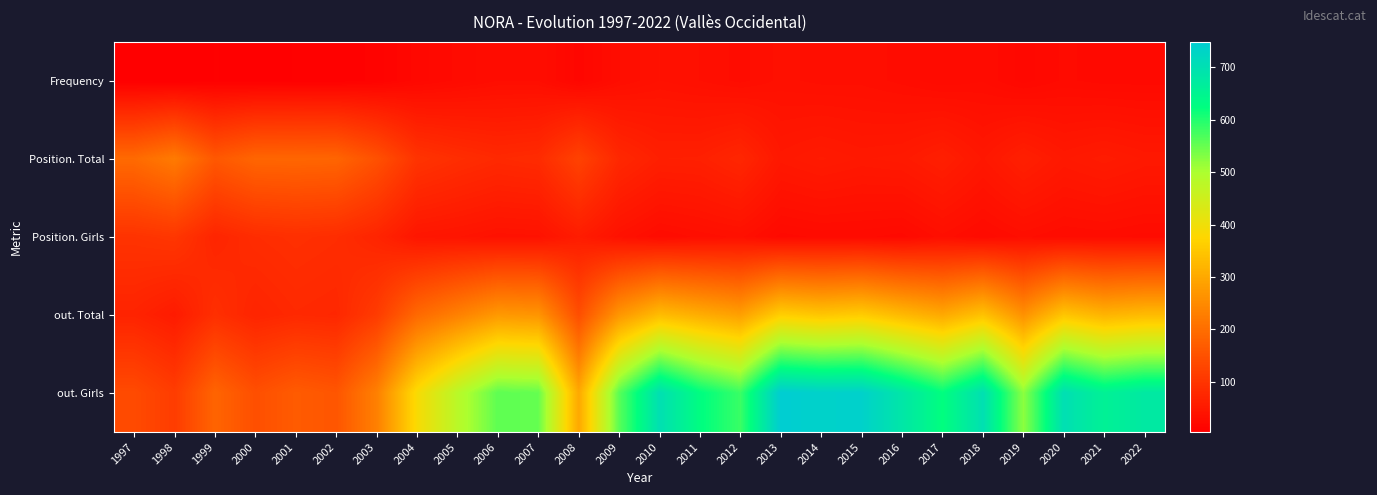

What is the difference between the highest and lowest values at 2008?

283